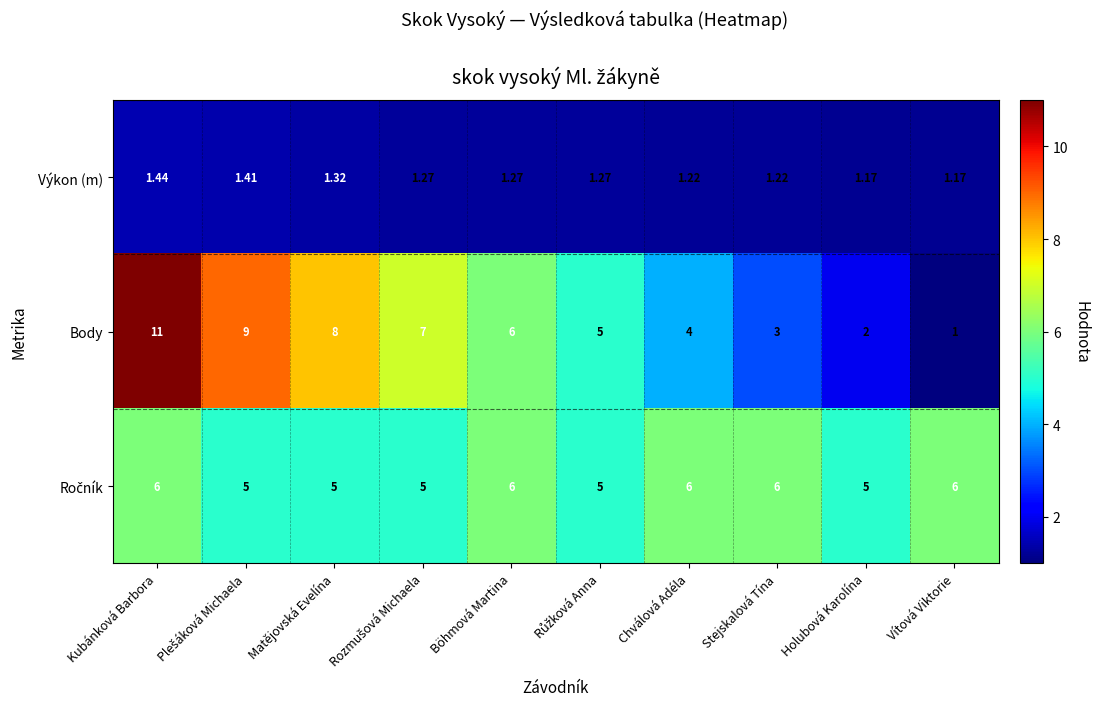

At which category is the sum across all series the highest?

Kubánková Barbora